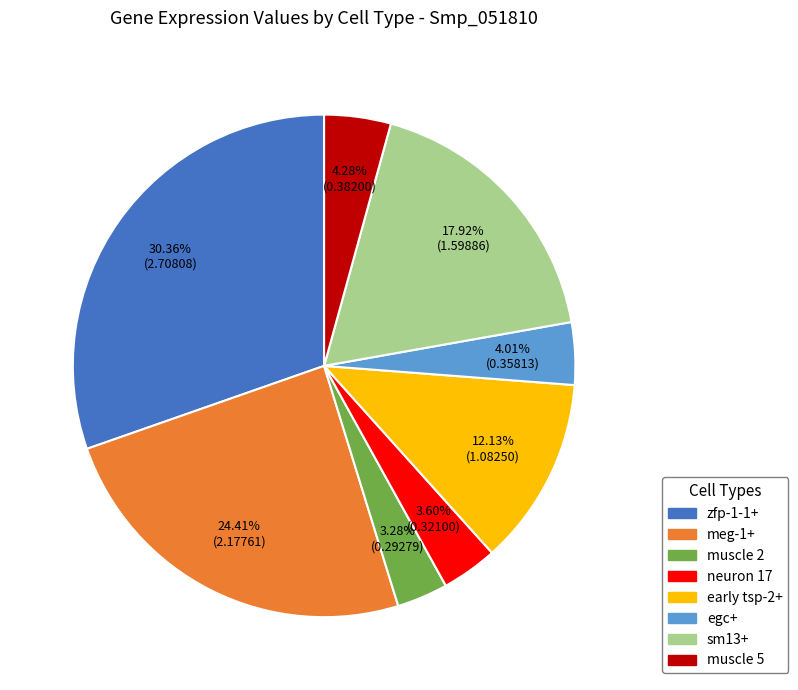

Between muscle 2 and sm13+, which is larger?

sm13+